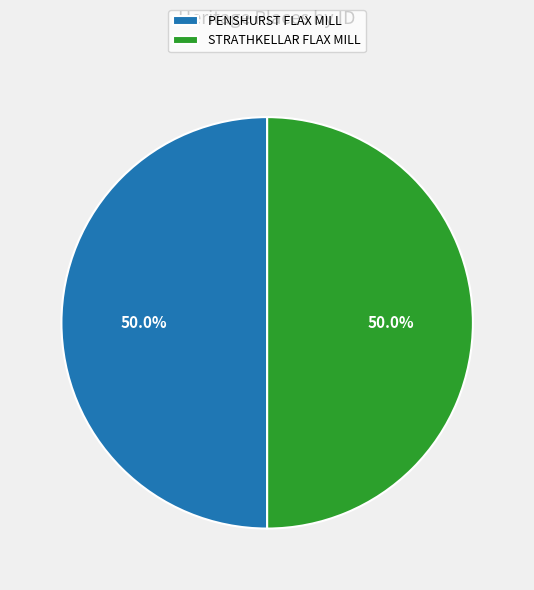

Combined, do STRATHKELLAR FLAX MILL and PENSHURST FLAX MILL account for over 50%?

Yes